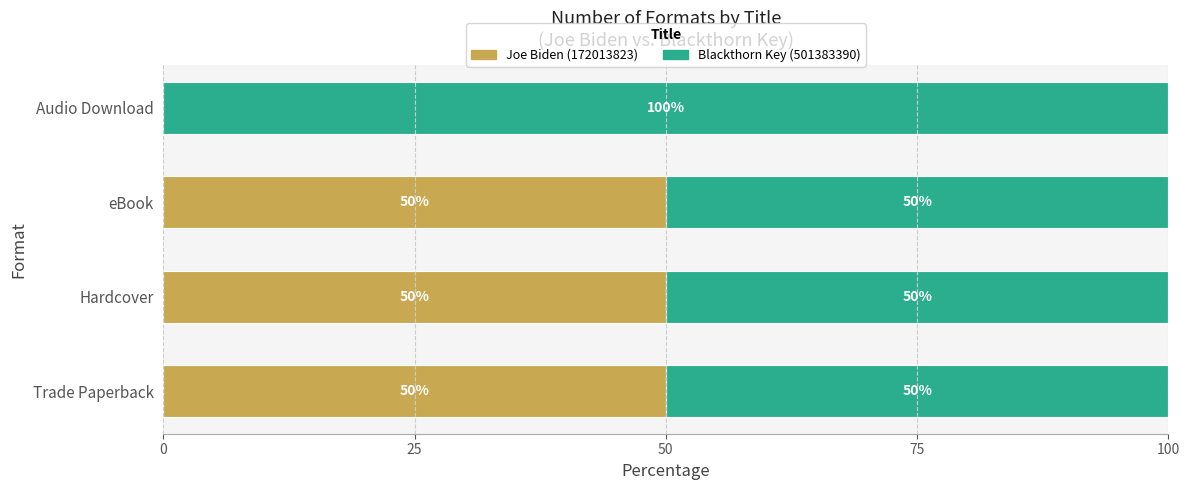

What are all the series names shown in the legend?

Joe Biden (172013823), Blackthorn Key (501383390)